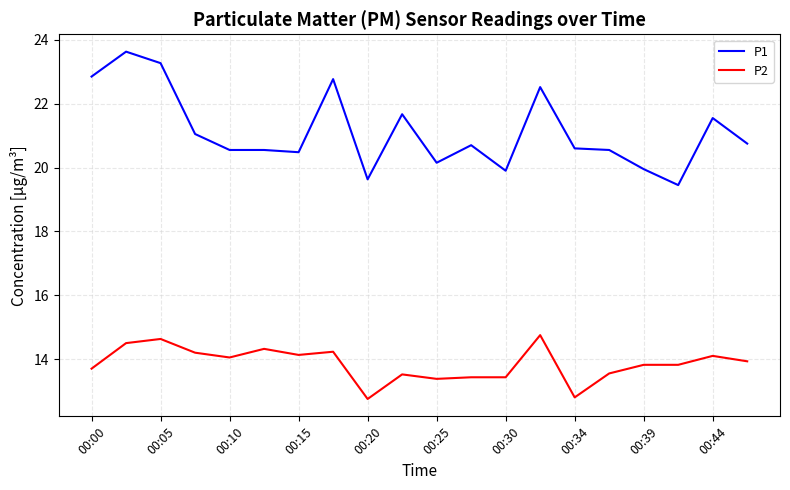

True or false: P2 and P1 intersect in this chart.

False